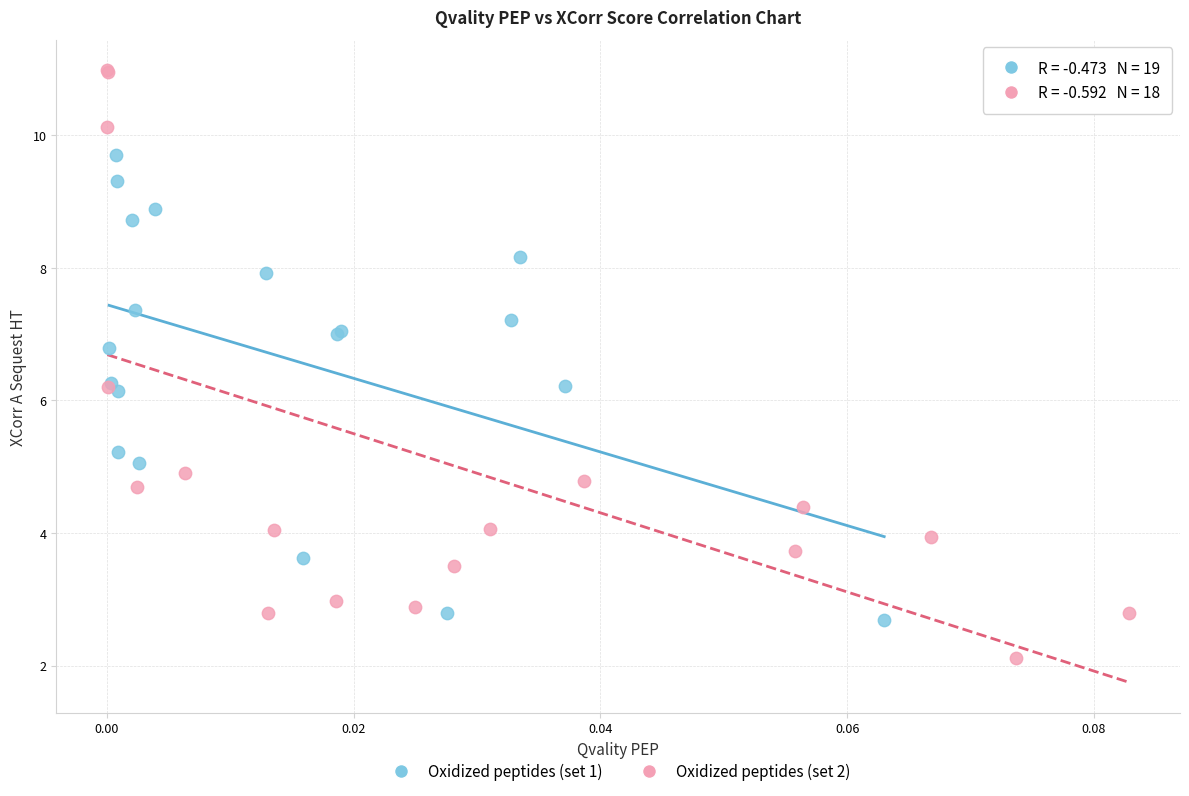

Which series reaches the minimum Y coordinate?

Oxidized peptides (set 2)